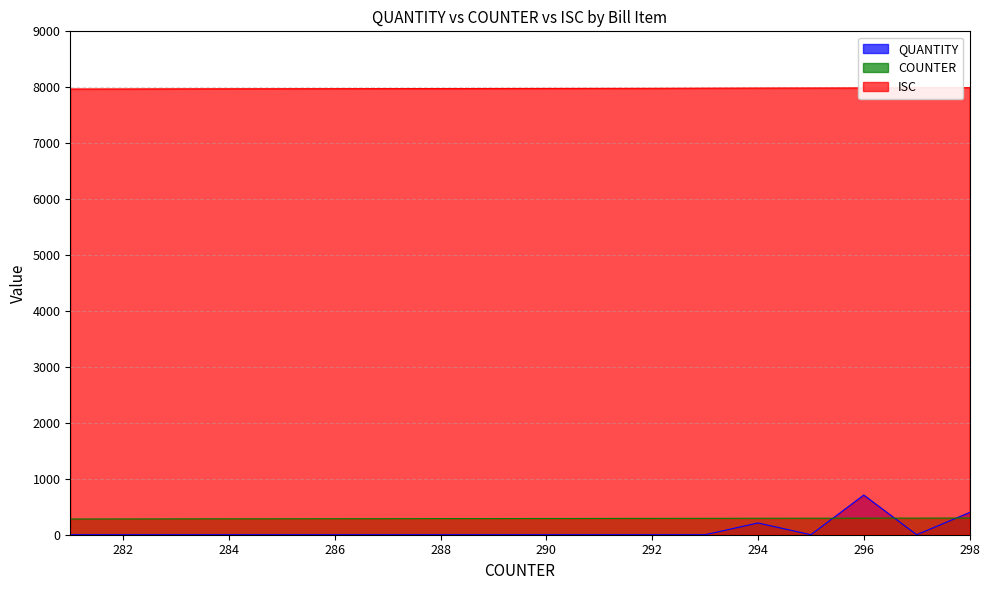

Rank the series by their maximum value, from highest to lowest.

ISC, QUANTITY, COUNTER